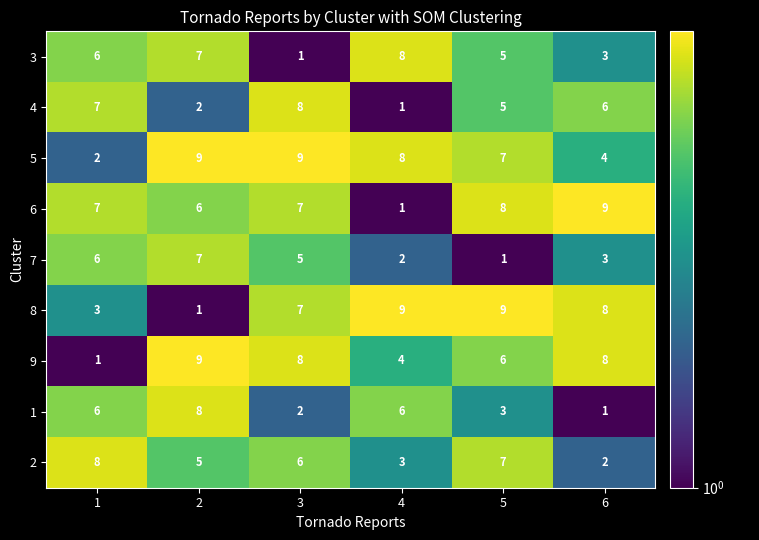

What is the smallest value displayed?

1